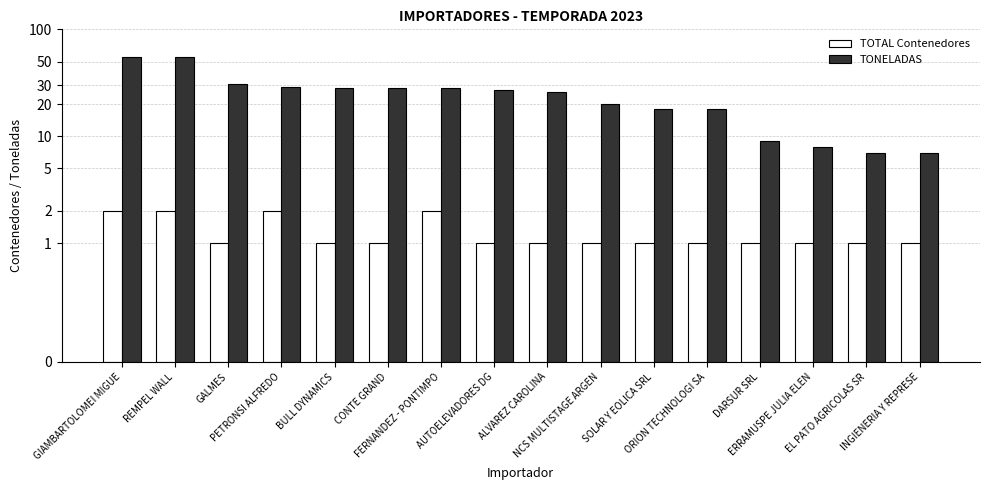

What value does the TOTAL Contenedores series have at FERNANDEZ - PONTIMPO?

2